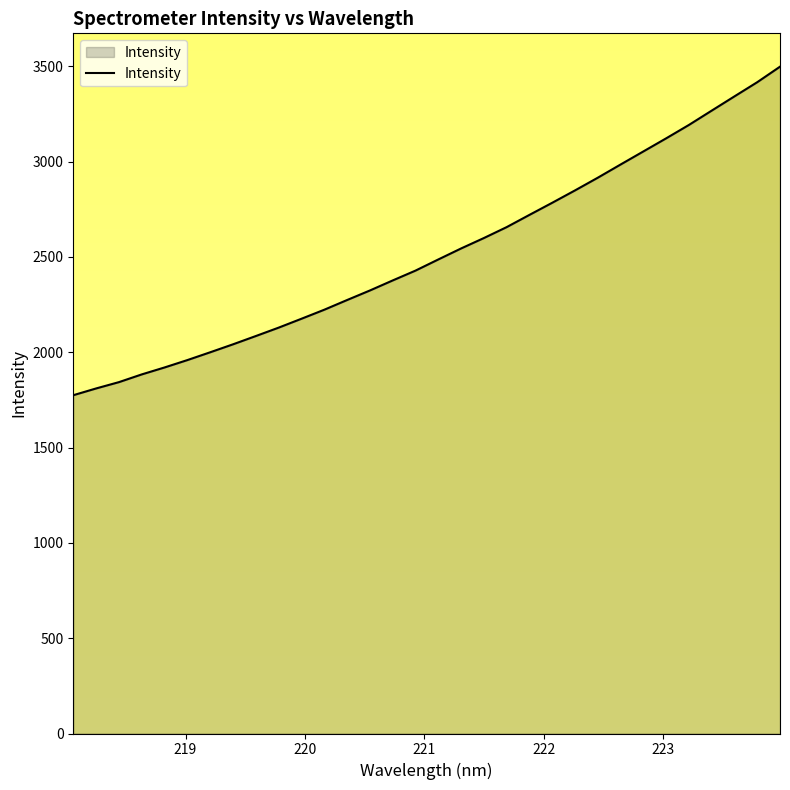

What is the difference between the maximum and minimum values?

1723.2